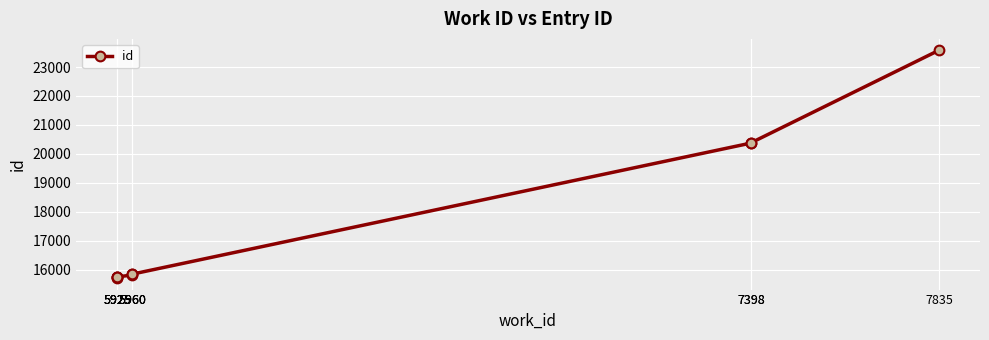

True or false: the data has more than 1 interior local peaks.

False